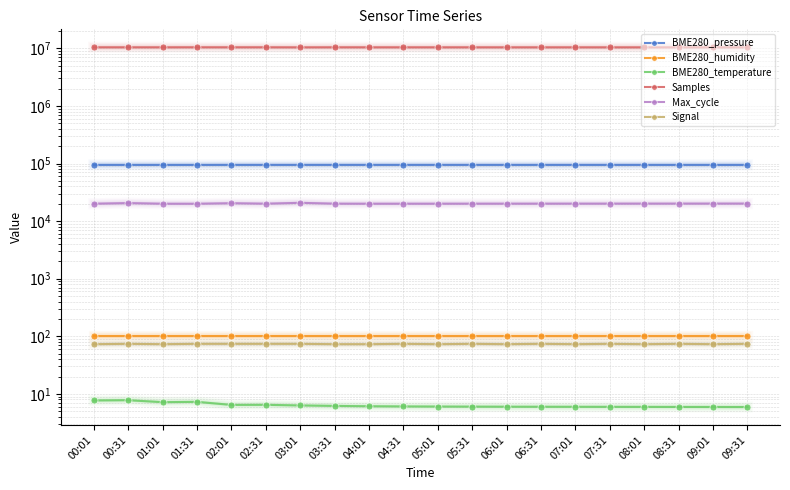

Count the number of data series in this chart.

6